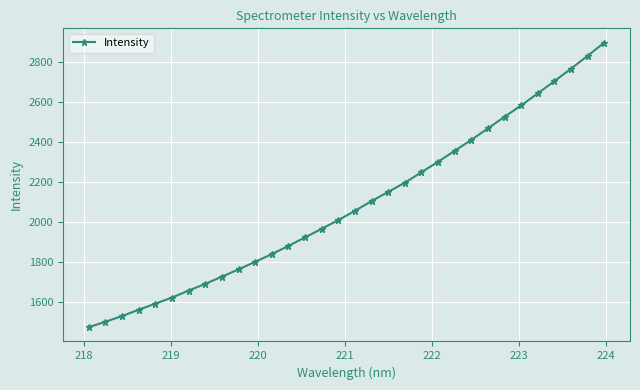

How many data points are less than 2057?

16